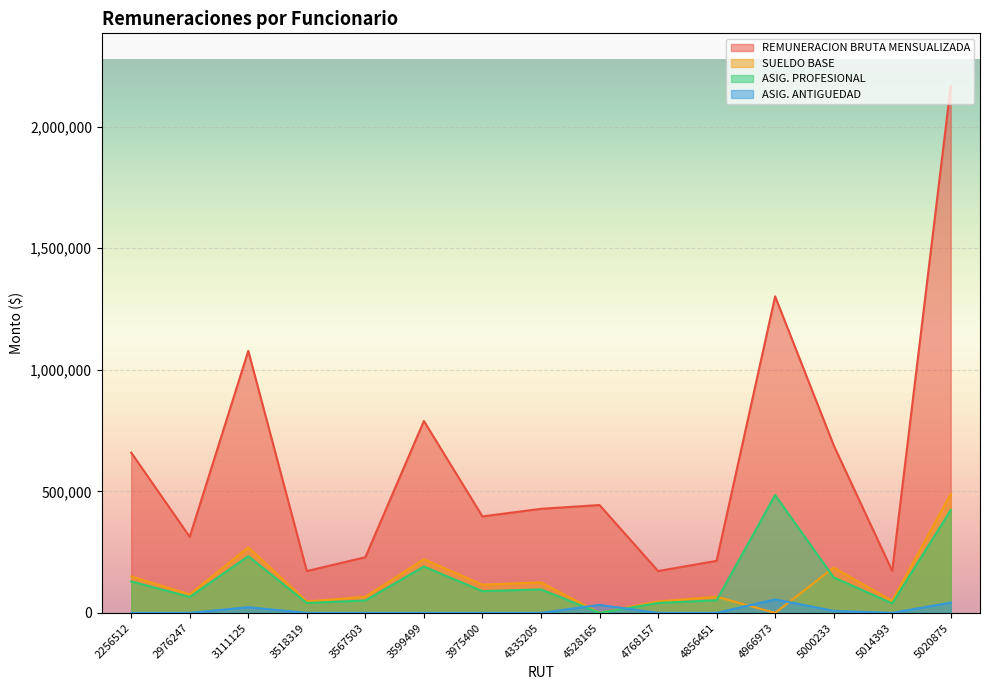

At which category does SUELDO BASE reach its first local valley?

2976247